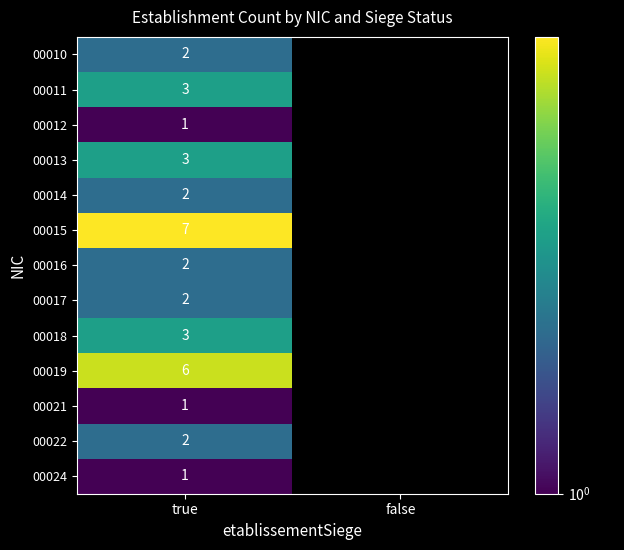

Which category has the highest value across all series?

true